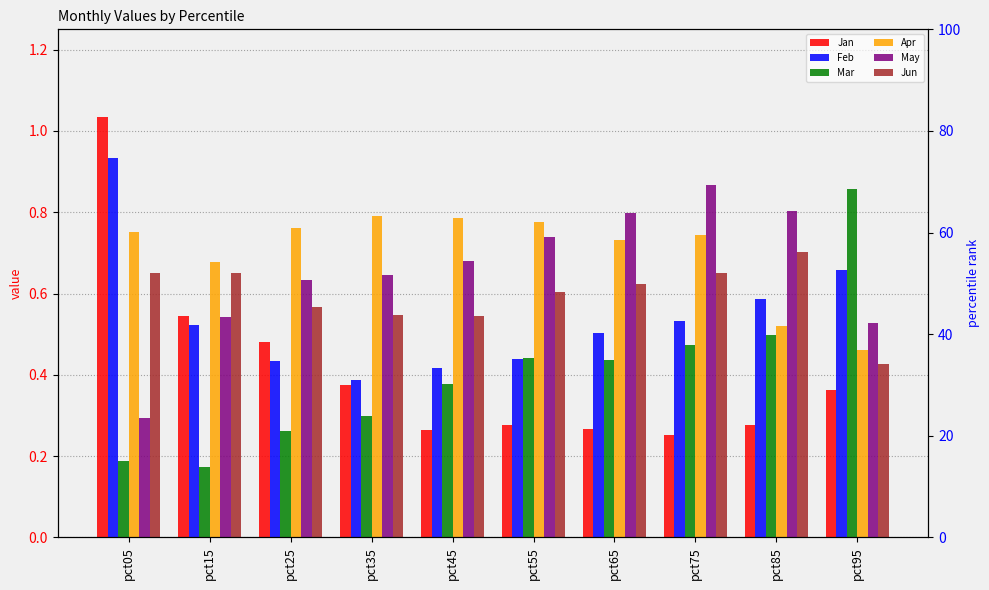

Which series has the largest range (max minus min)?

Jan